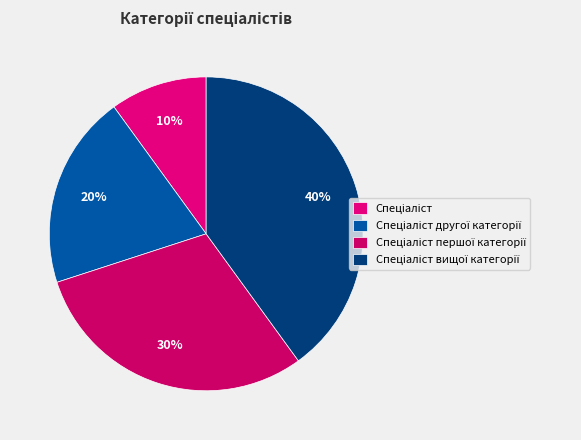

What is the smallest slice in the pie chart?

Спеціаліст